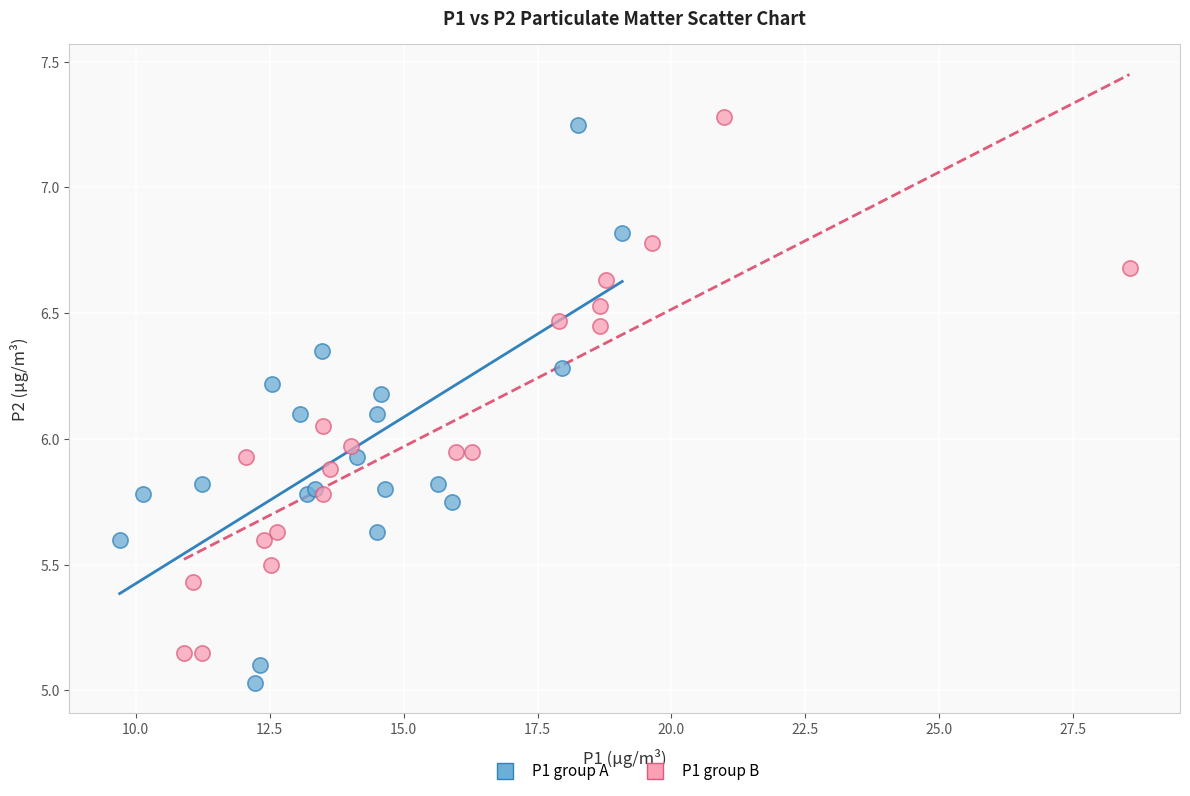

Which series reaches the maximum Y coordinate?

P1 group B